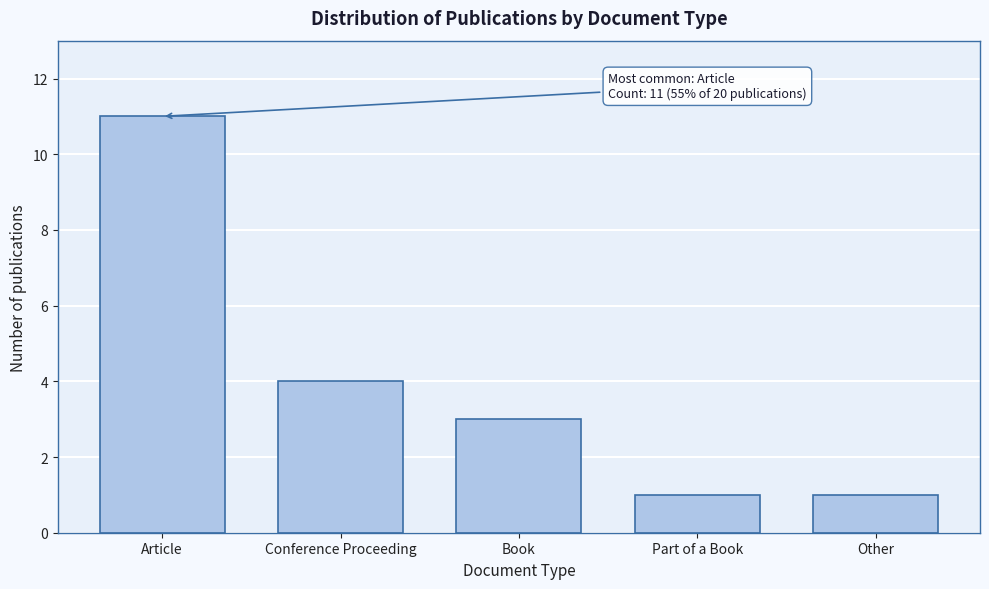

Reading right to left, transcribe all the data shown in this chart.

1	1	3	4	11